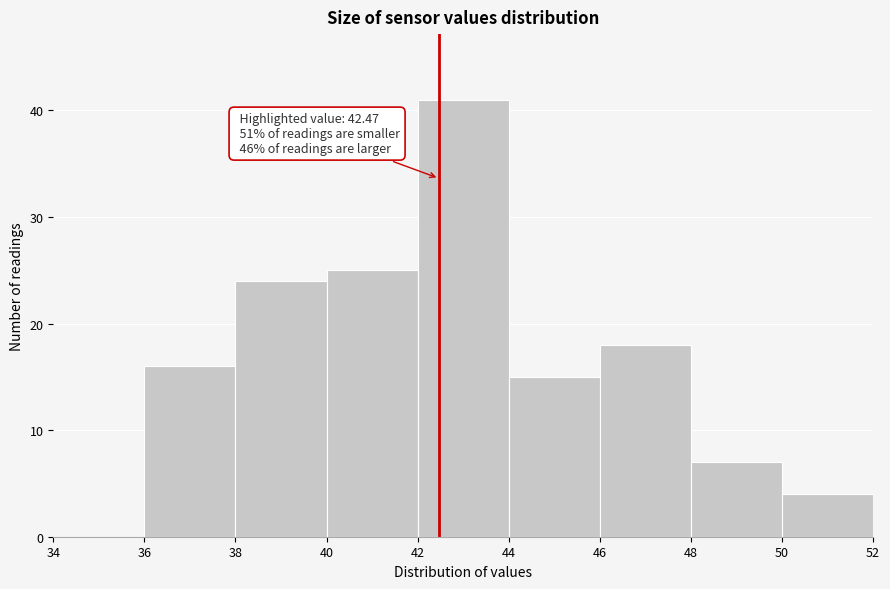

Over which range of the x-axis is the bar tallest?

42 to 44